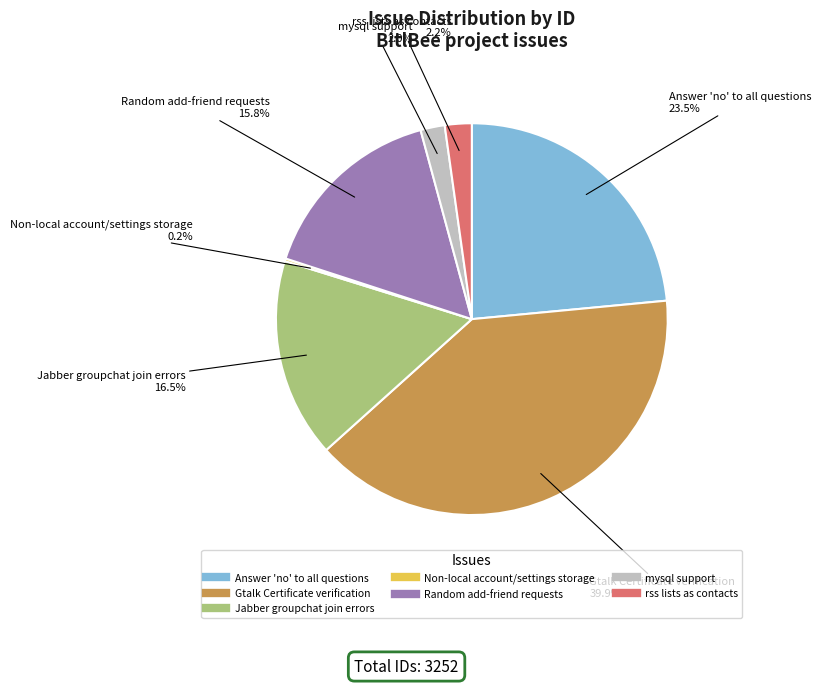

Does Answer 'no' to all questions represent more than half of the total?

No